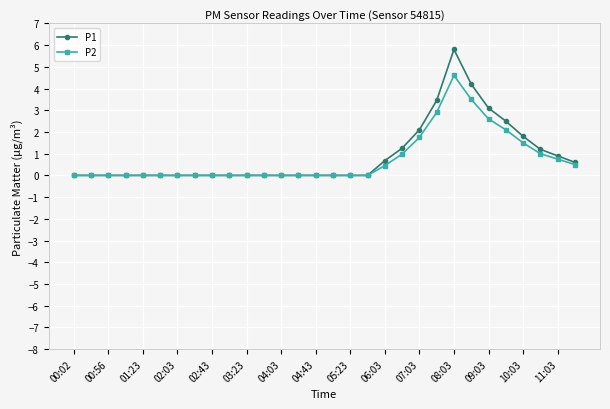

What is the value of the P2 point at the 22nd from the left?

2.9